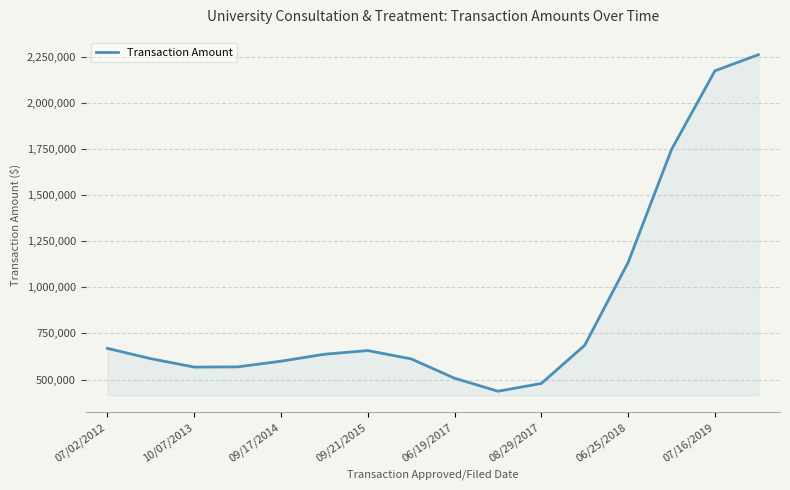

What is the greatest value displayed?

2261718